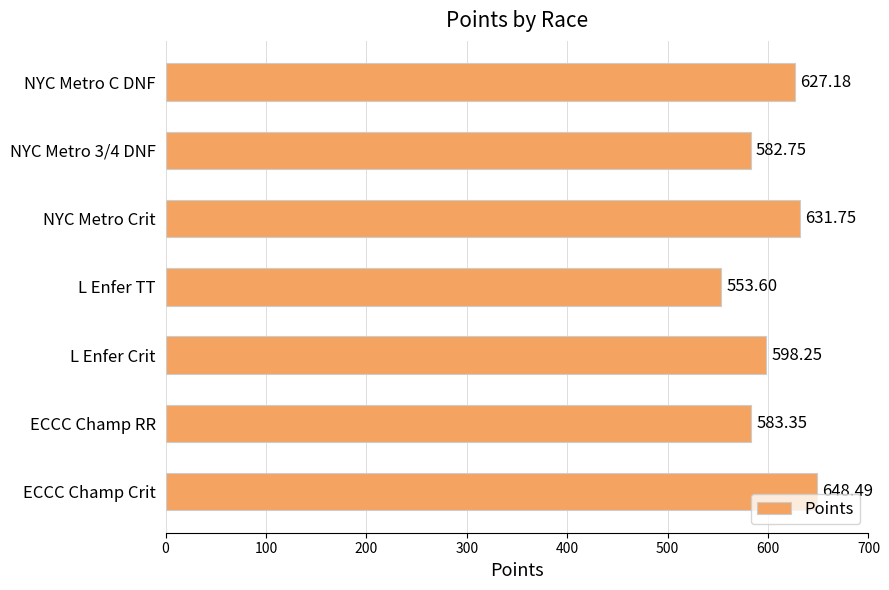

List the labels in order of value, largest first.

ECCC Champ Crit, NYC Metro Crit, NYC Metro C DNF, L Enfer Crit, ECCC Champ RR, NYC Metro 3/4 DNF, L Enfer TT